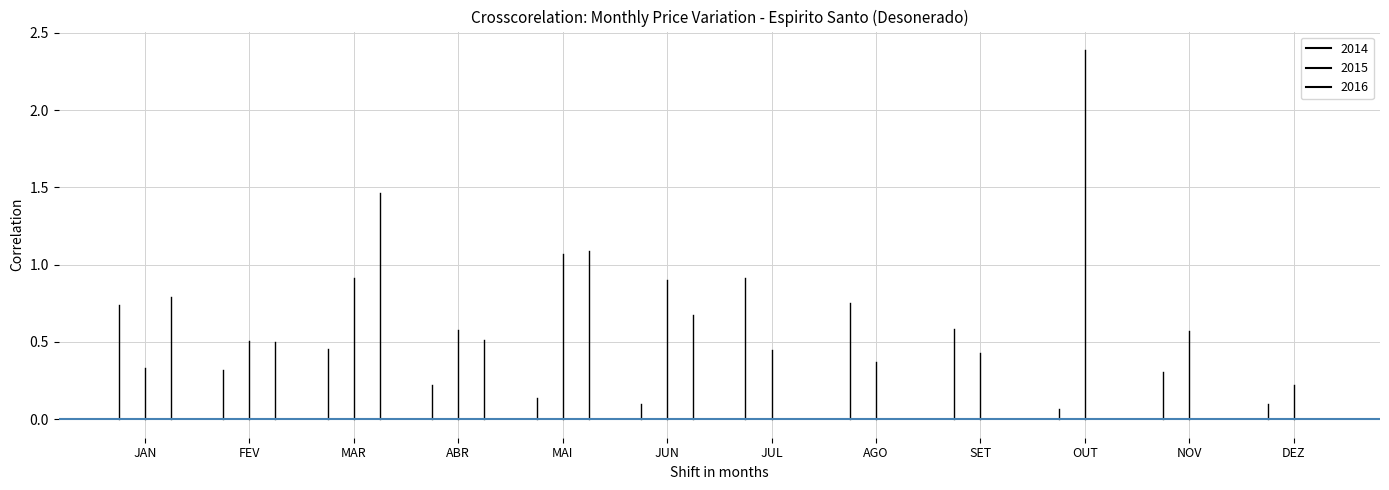

Where is the first local maximum for 2016?

MAR